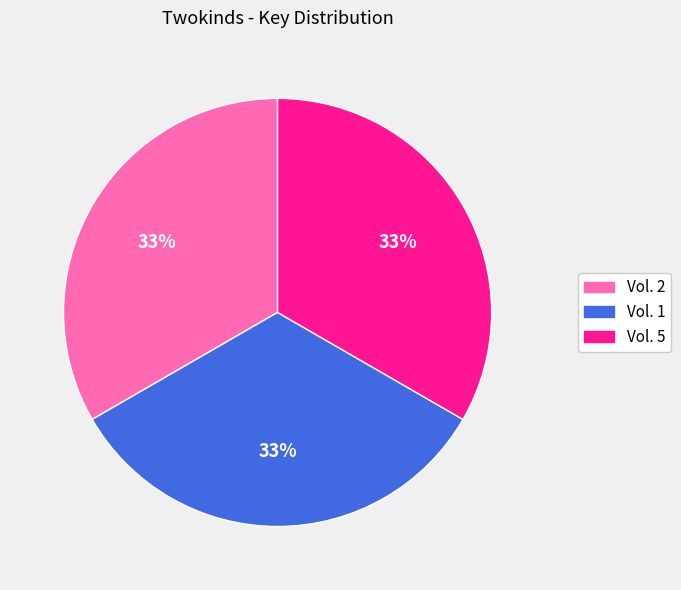

How many slices are in this pie chart?

3